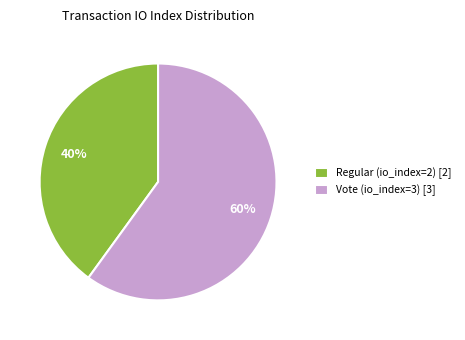

Between Regular (io_index=2) and Vote (io_index=3), which is larger?

Vote (io_index=3)